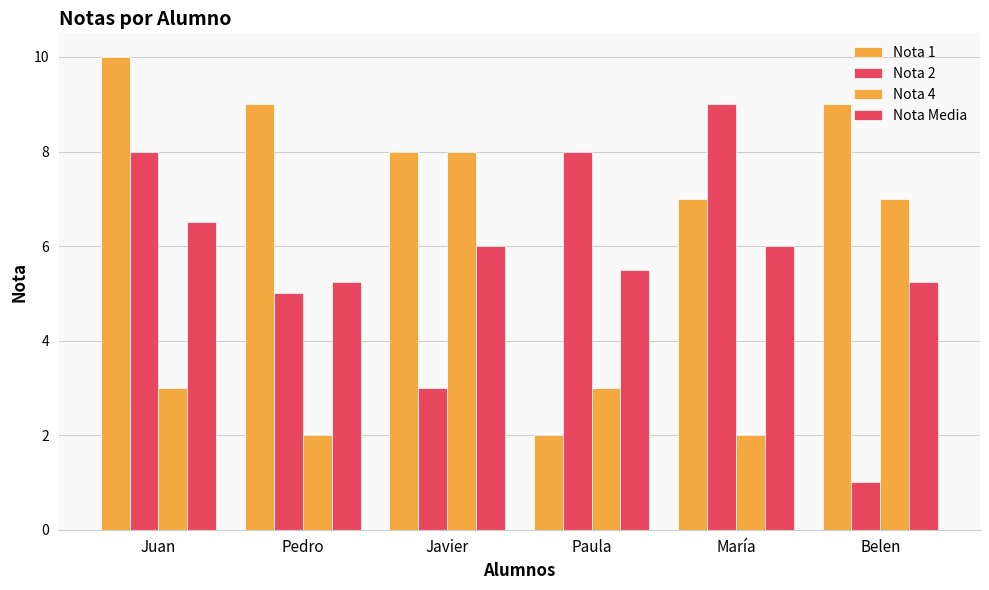

What is the highest value of the Nota 1 series?

10.0